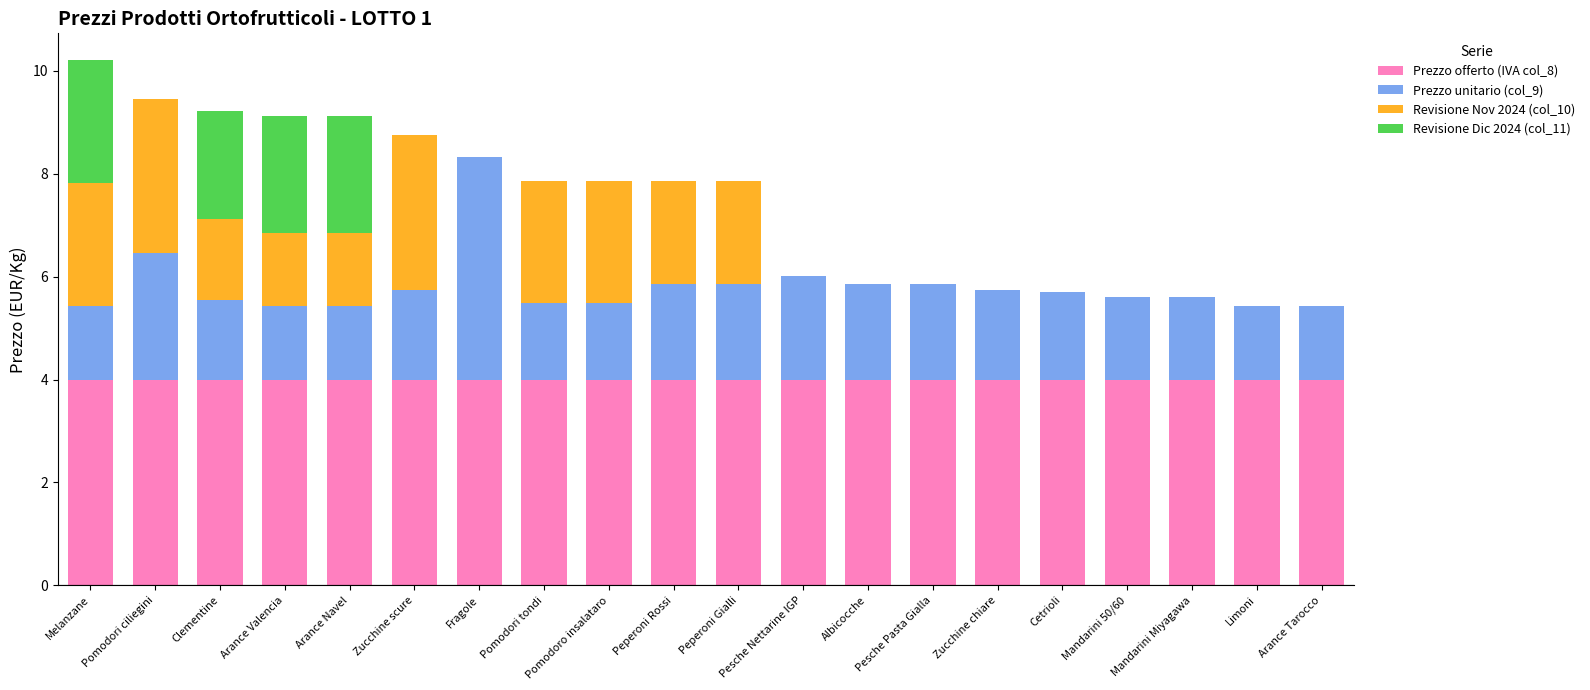

Are the bars horizontal?

No